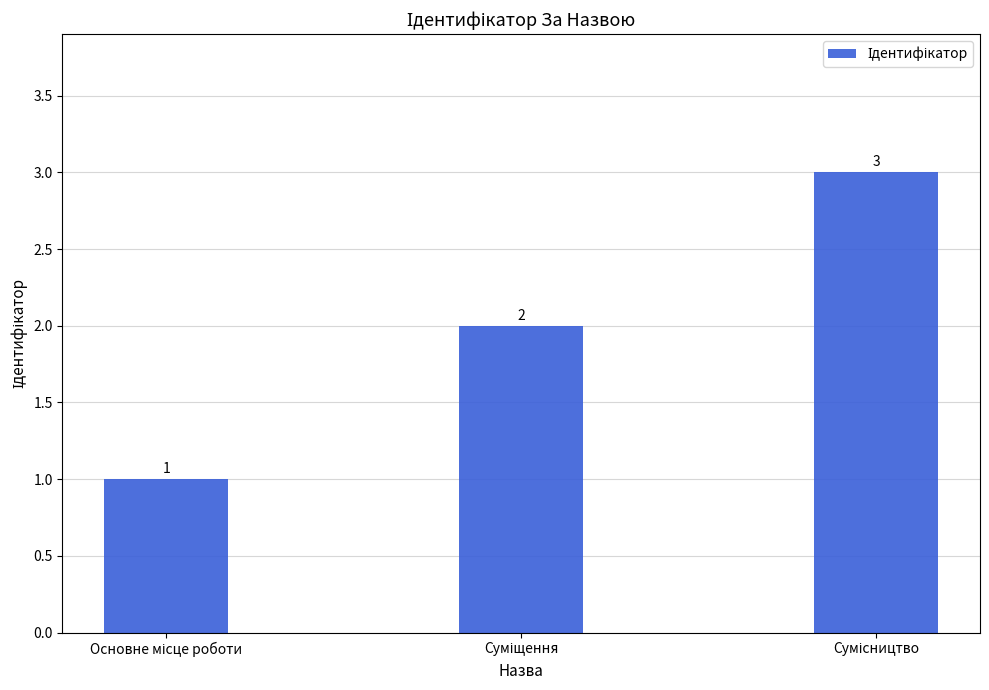

How many series are shown in this chart?

1